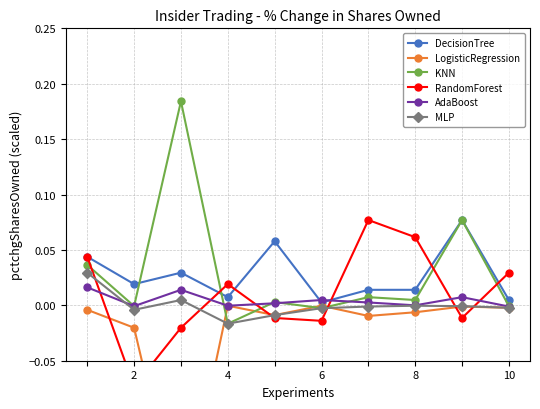

At which category does MLP reach its first local valley?

2